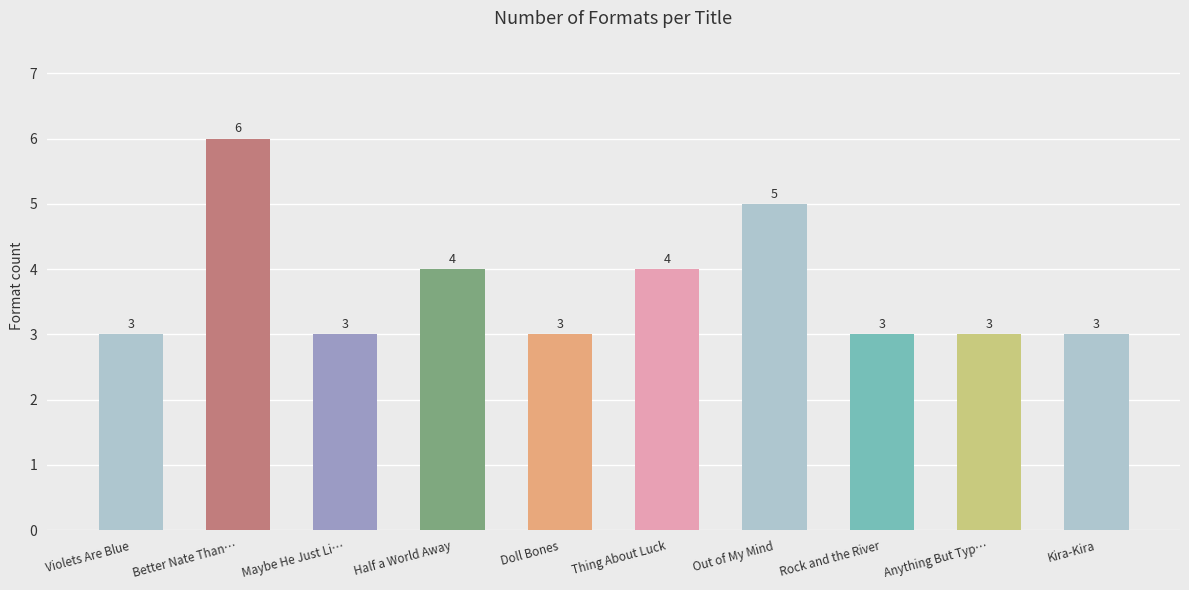

What is the sum of the values at Kira-Kira and Doll Bones?

6